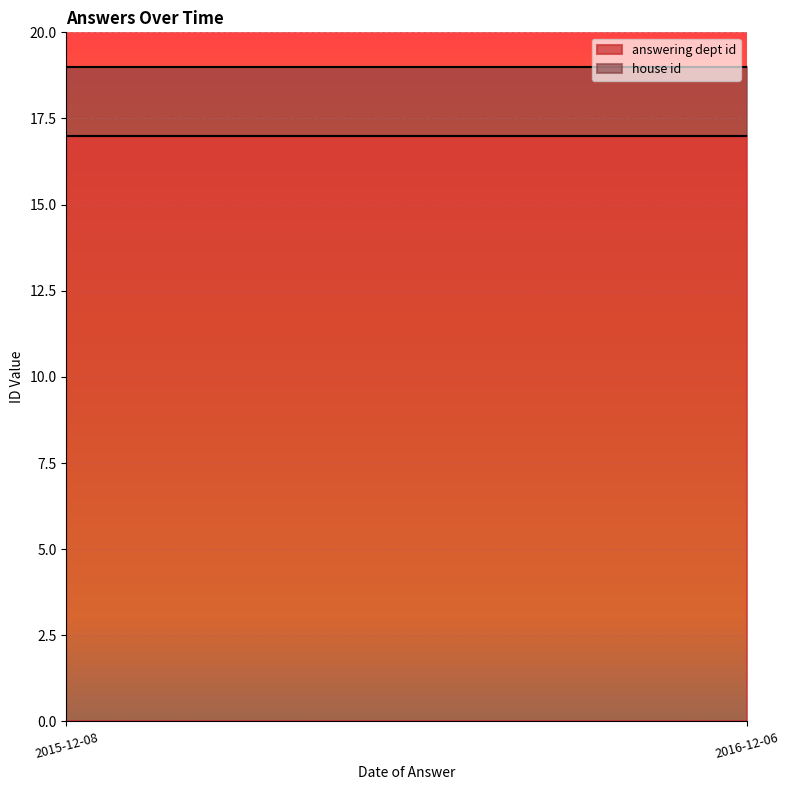

True or false: answering dept id and house id cross at least once.

False